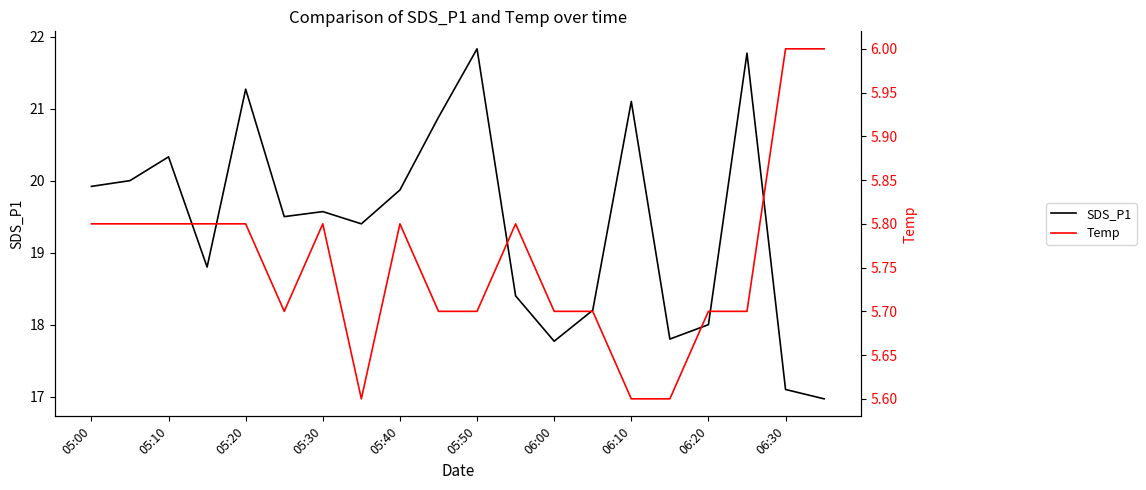

The SDS_P1 series shows 21.3 at 05:20. True or false?

True